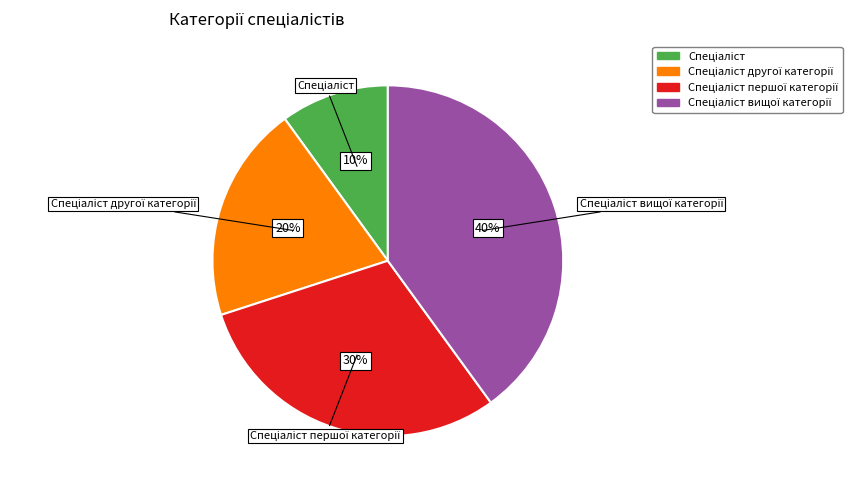

Is there any slice that represents more than half of the pie?

No